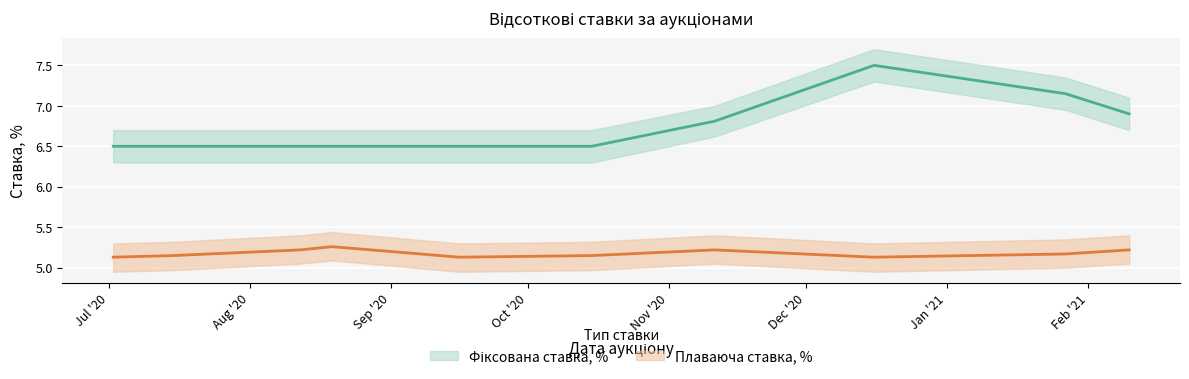

The Фіксована ставка, % series shows 2.8 at 2020-08-19. True or false?

False